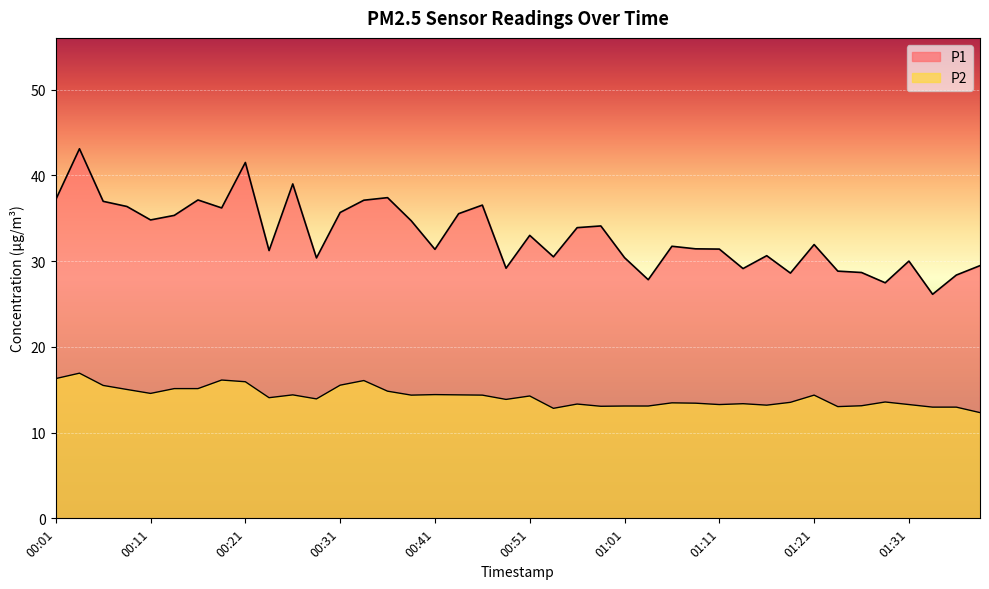

List the labels in order of P2 value, smallest first.

01:39, 00:54, 01:34, 01:36, 01:24, 00:58, 01:01, 01:04, 01:26, 01:16, 01:11, 01:31, 00:56, 01:14, 01:09, 01:06, 01:19, 01:29, 00:49, 00:29, 00:24, 00:51, 00:39, 00:46, 01:21, 00:26, 00:44, 00:41, 00:11, 00:36, 00:09, 00:14, 00:16, 00:06, 00:31, 00:21, 00:34, 00:19, 00:01, 00:04